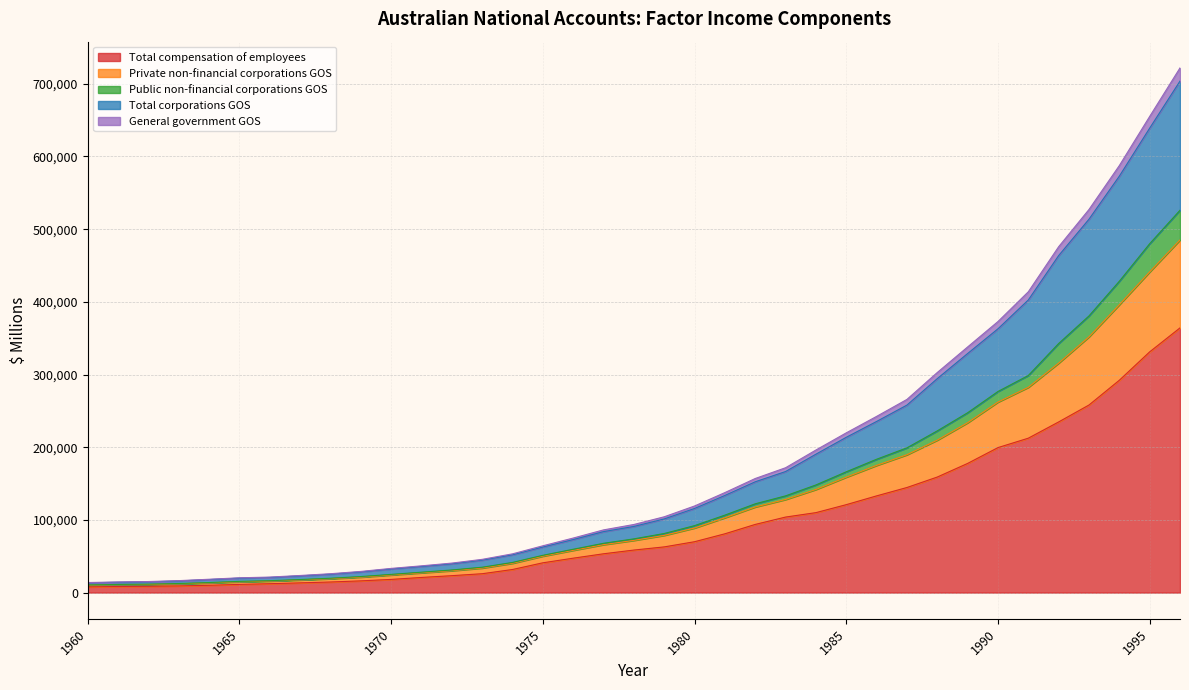

True or false: Total corporations GOS has a value of 36177 at 1970.

False